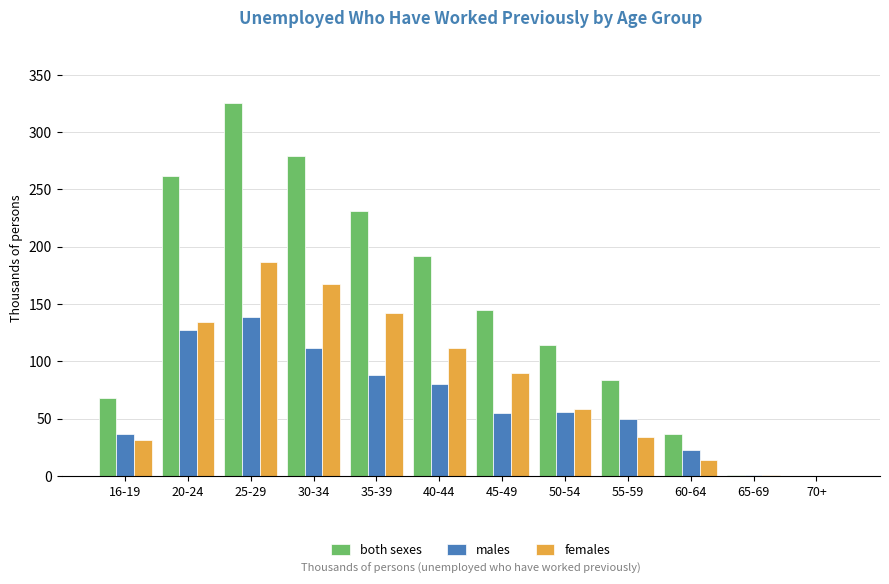

What is the highest value of the females series?

186.6